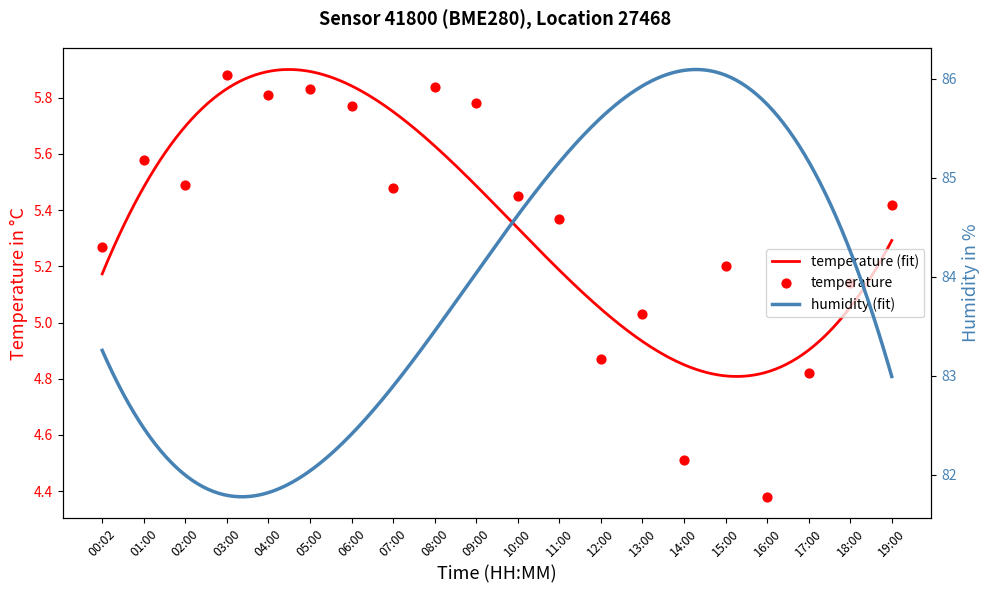

What is the change in value from 15:00 to 19:00?

+0.2